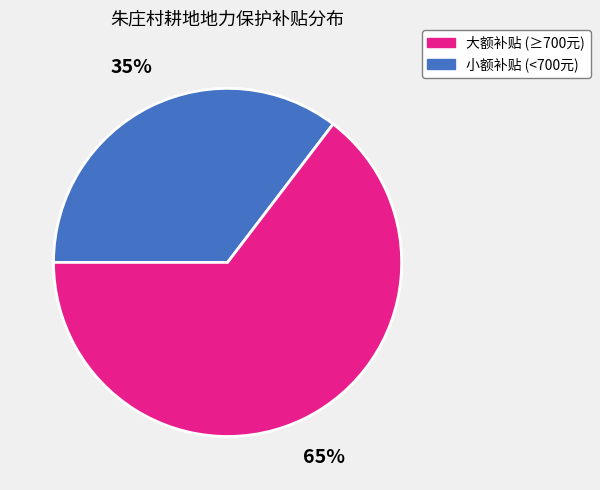

Is there any slice that represents more than half of the pie?

Yes